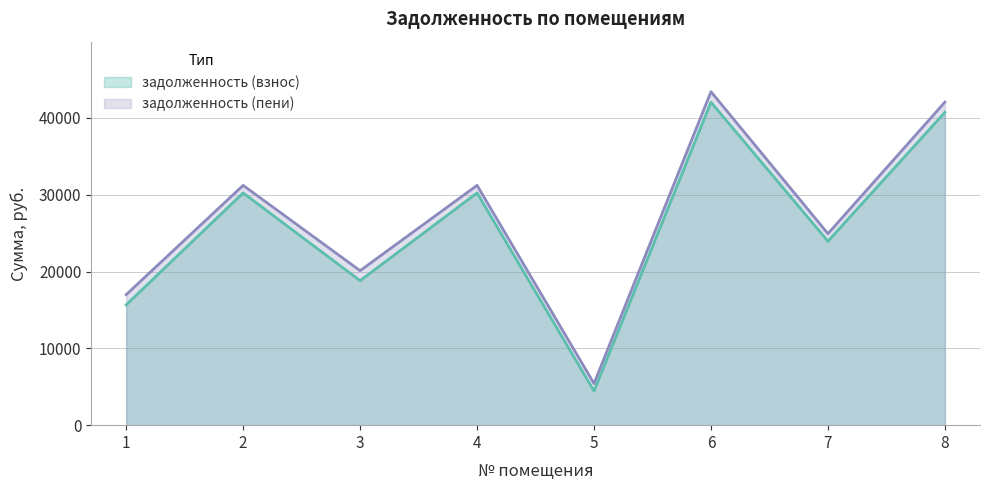

What is the value of the задолженность (взнос) point at the 3rd from the left?

18811.1